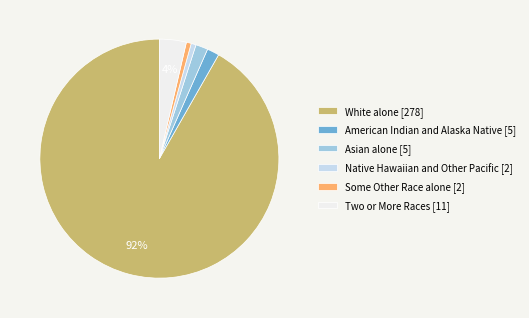

Which slice represents more than half of the pie?

White alone [278]